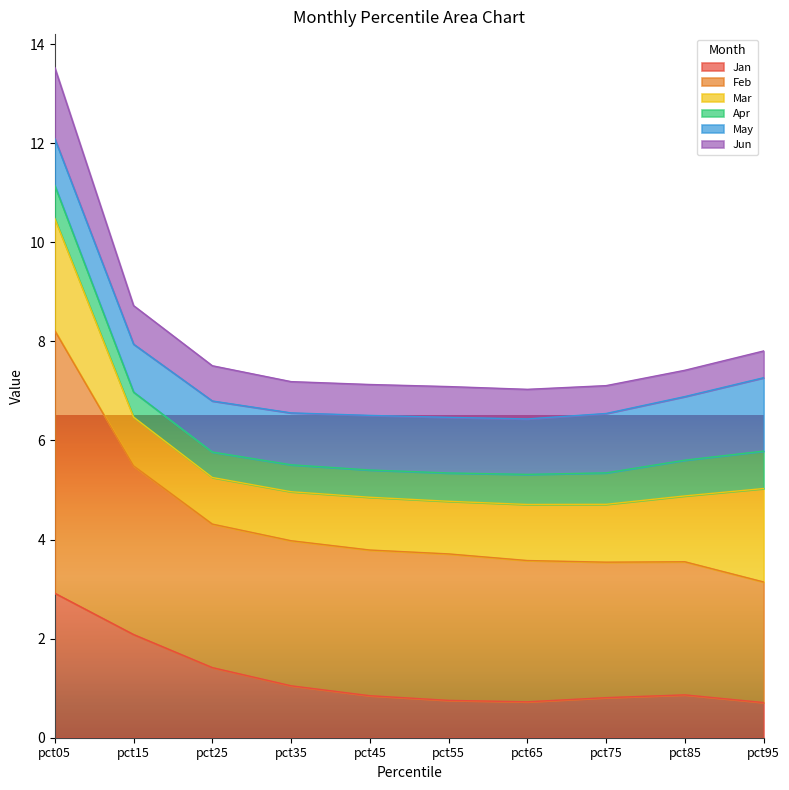

What is the highest value of the Jan series?

2.9